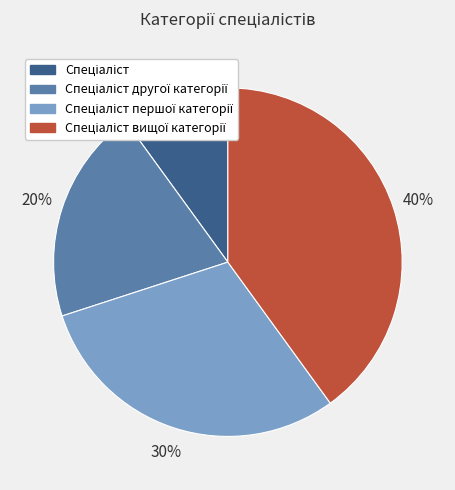

Is there a majority slice in this chart?

No